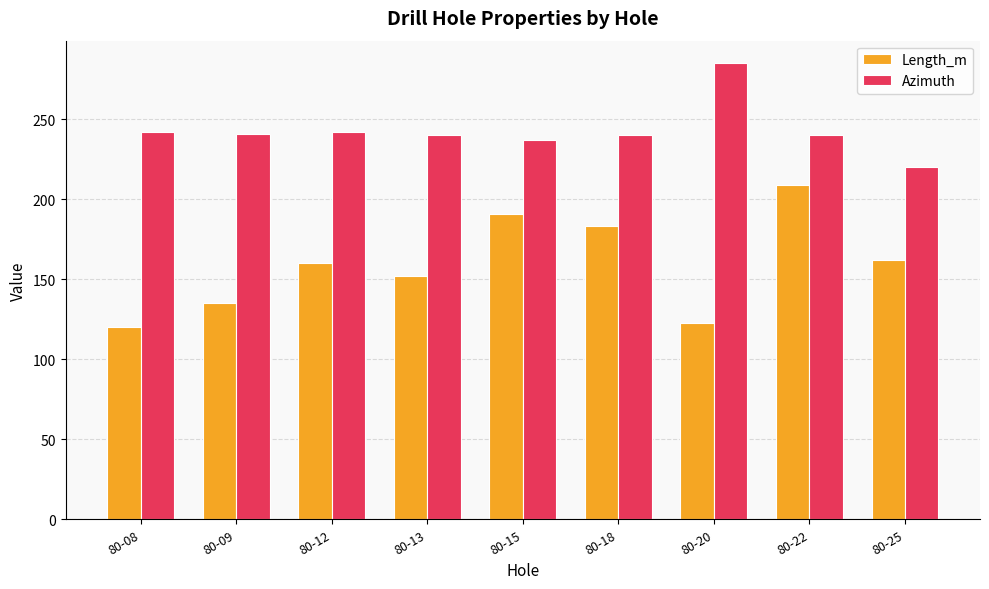

What is the maximum value shown in the chart?

285.0